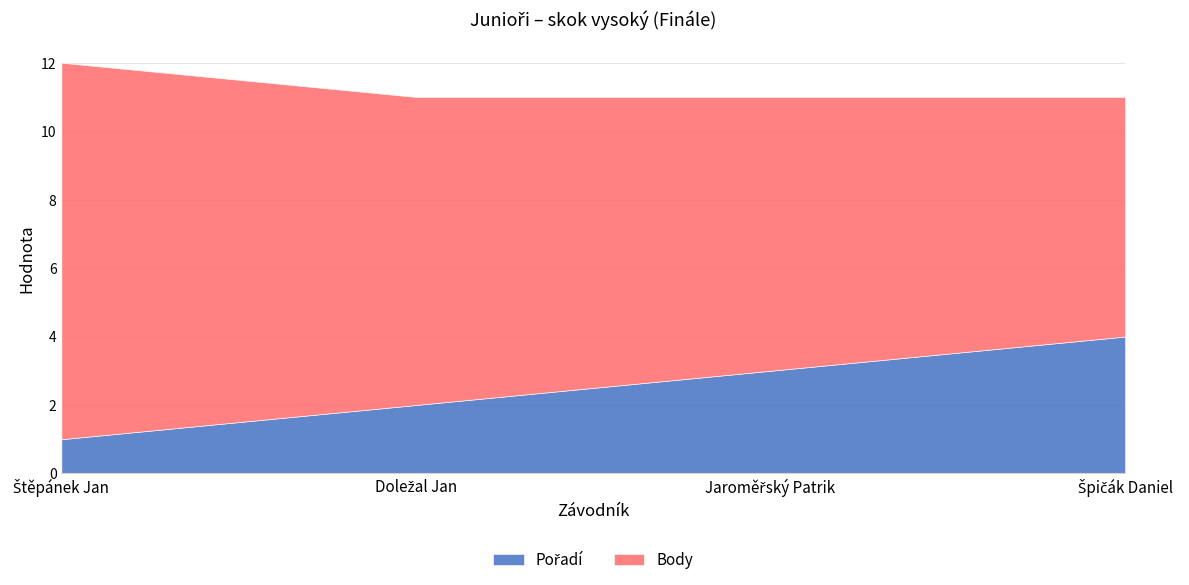

Where does the Pořadí series first go above 3?

Špičák Daniel